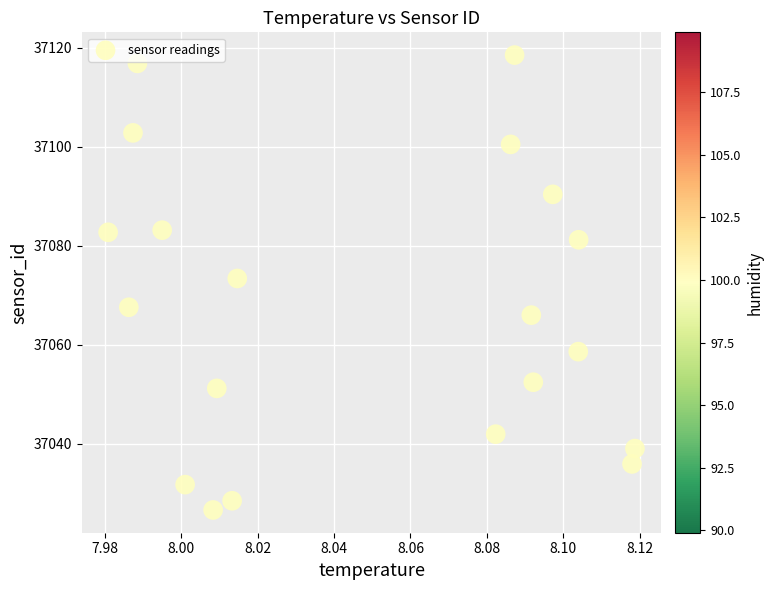

What is the range of Y values (max minus min)?

91.9